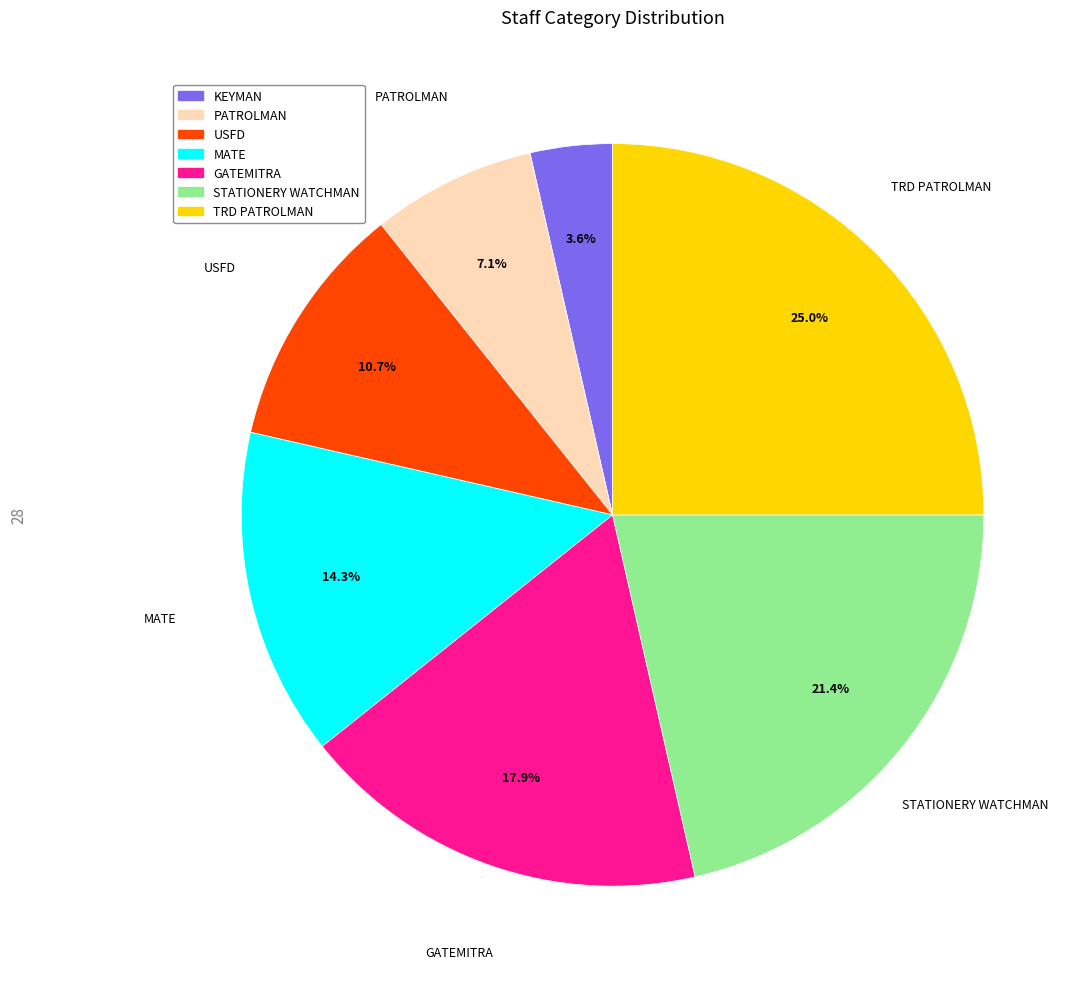

Count the number of slices in the pie.

7